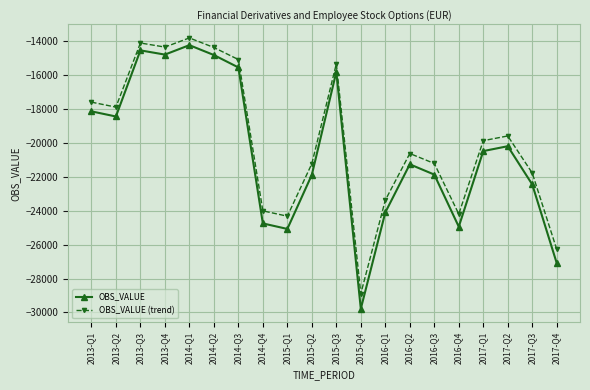

The OBS_VALUE (trend) series shows -33423.6 at 2017-Q3. True or false?

False